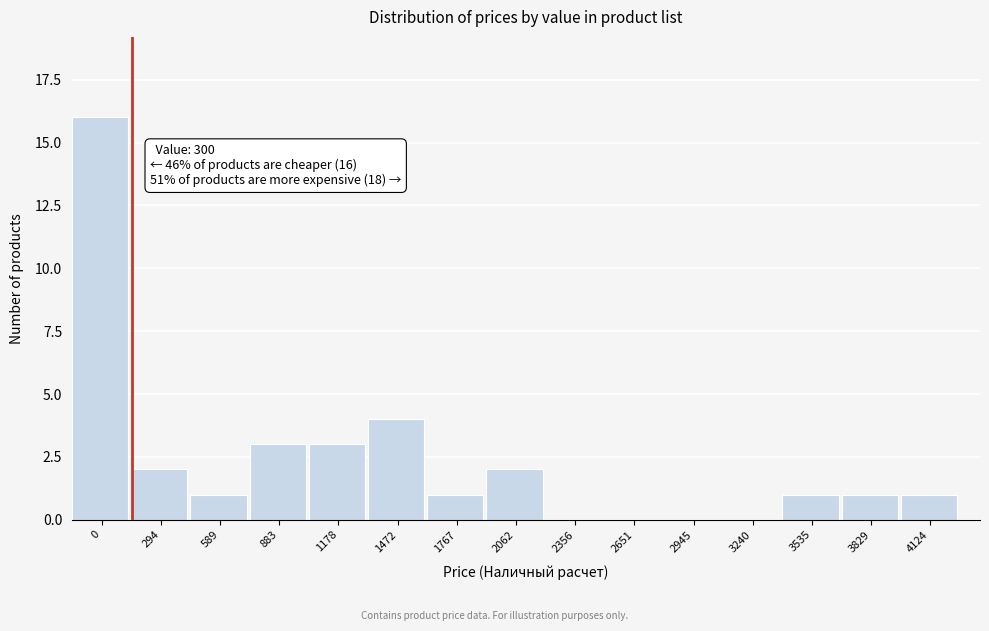

Reading left to right, transcribe all the data shown in this chart.

0=16	294=2	589=1	883=3	1178=3	1472=4	1767=1	2062=2	2356=0	2651=0	2945=0	3240=0	3535=1	3829=1	4124=1